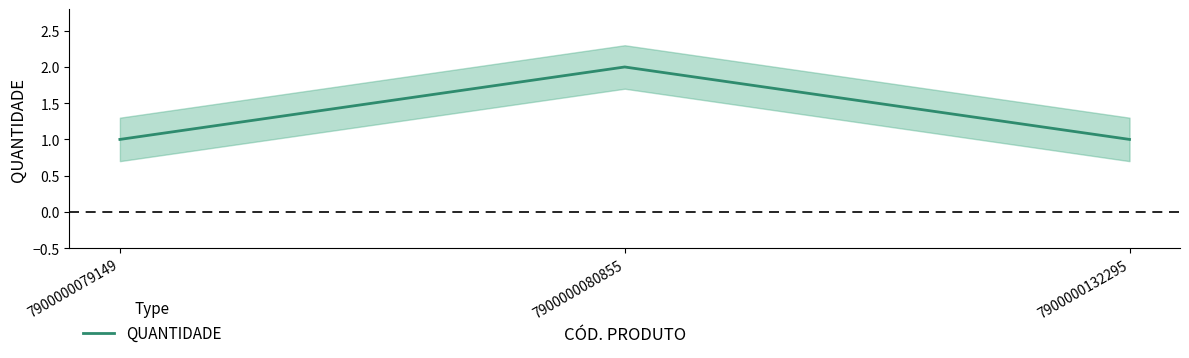

Rank the categories by value from highest to lowest.

7900000080855, 7900000079149, 7900000132295